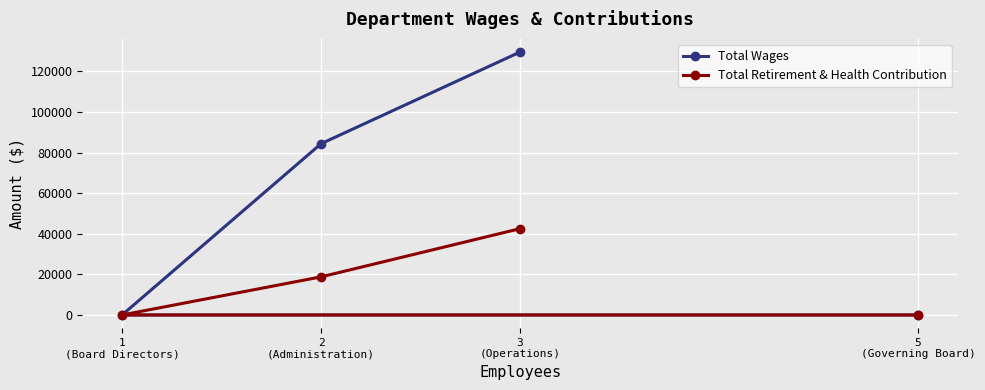

Which has a higher value, 1
(Board Directors) or 3
(Operations)?

3
(Operations)